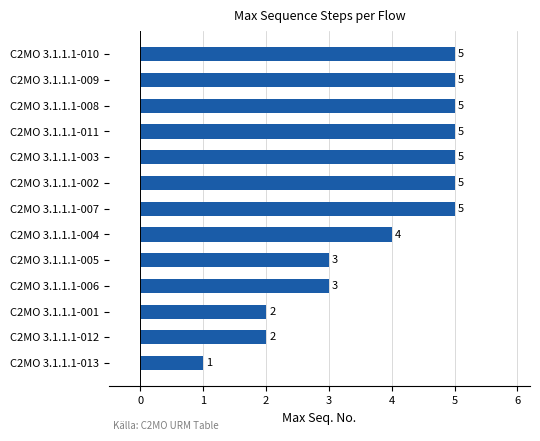

At which category does the chart reach its minimum across all series?

C2MO 3.1.1.1-013